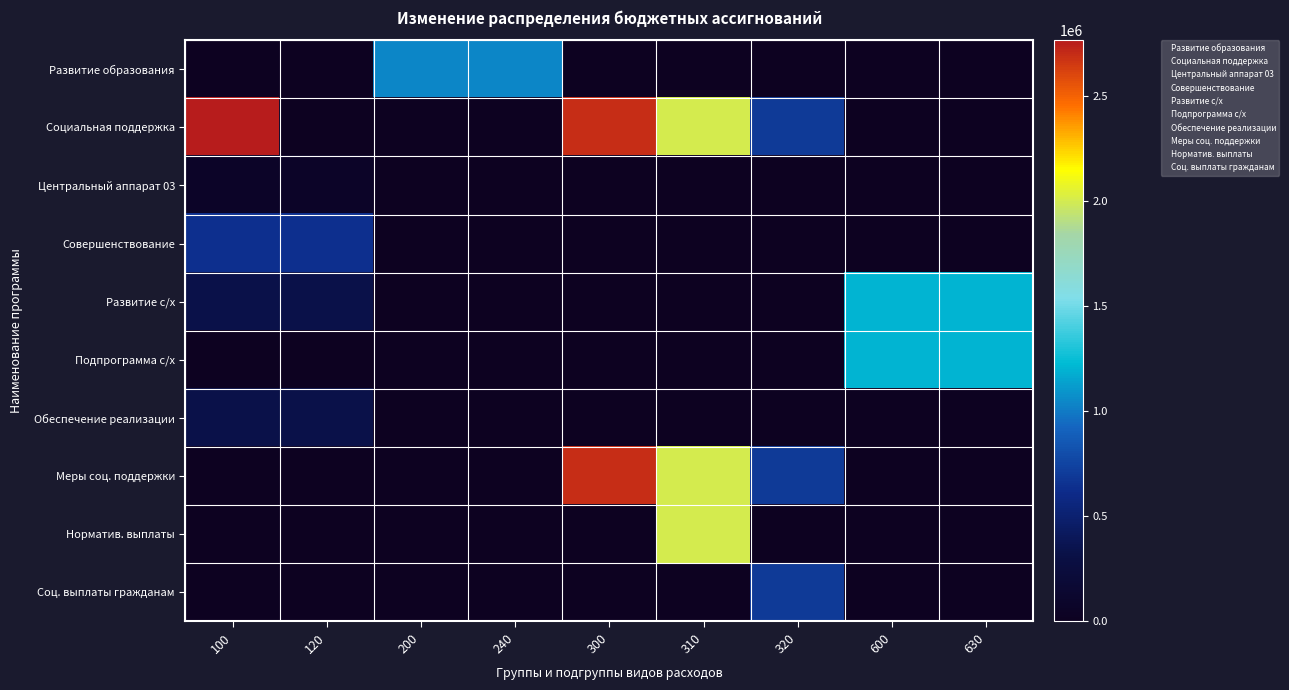

How many categories are shown in the chart?

9